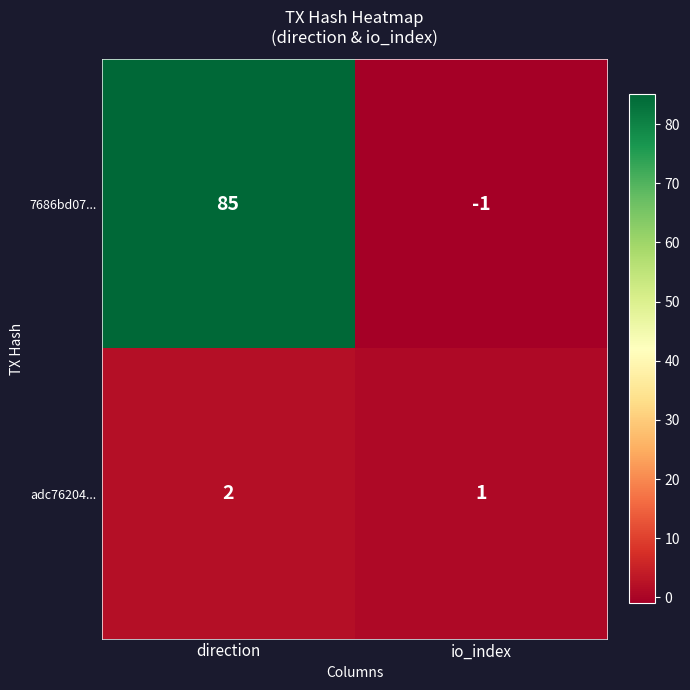

Reading left to right, what are all the values shown in this chart?

7686bd07...: 85	-1
adc76204...: 2	1